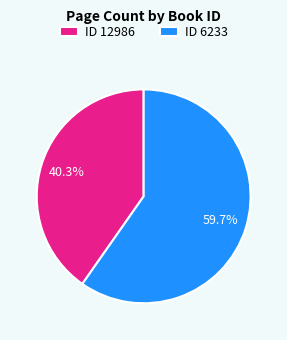

How many slices are in this pie chart?

2